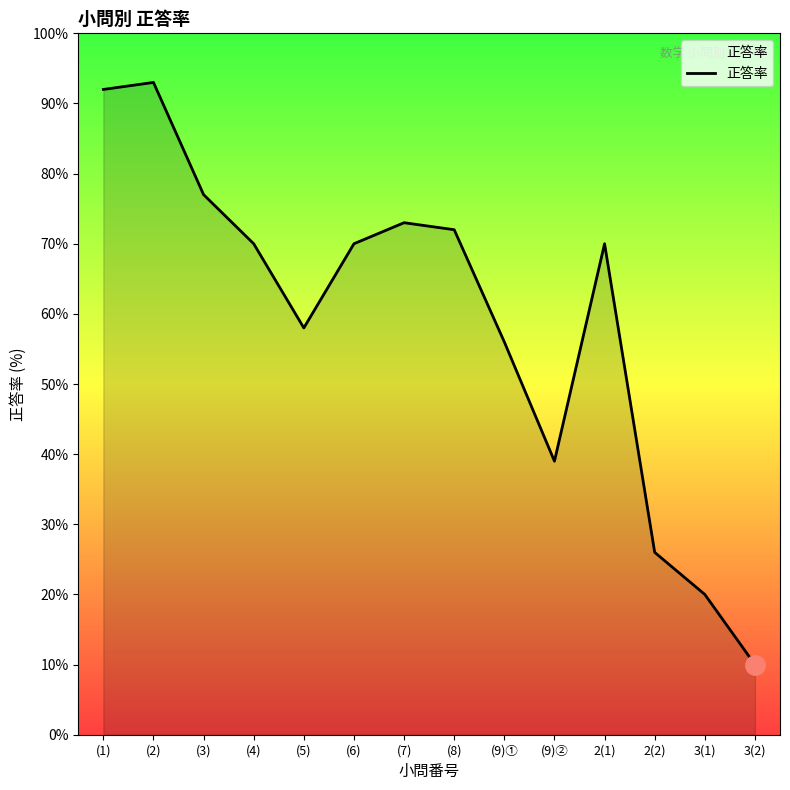

Where is the data nearest to the value 51?

(9)①